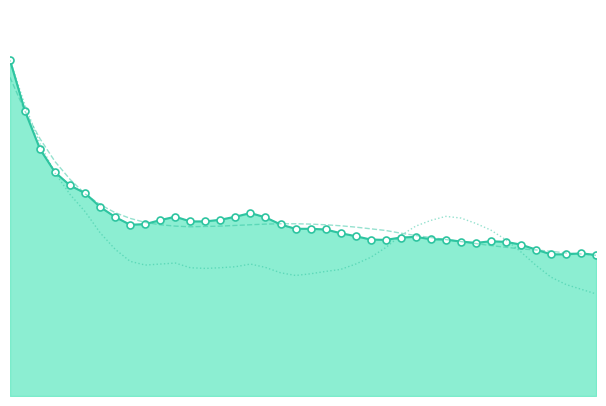

Where is the first local minimum for acf_shown_line?

8